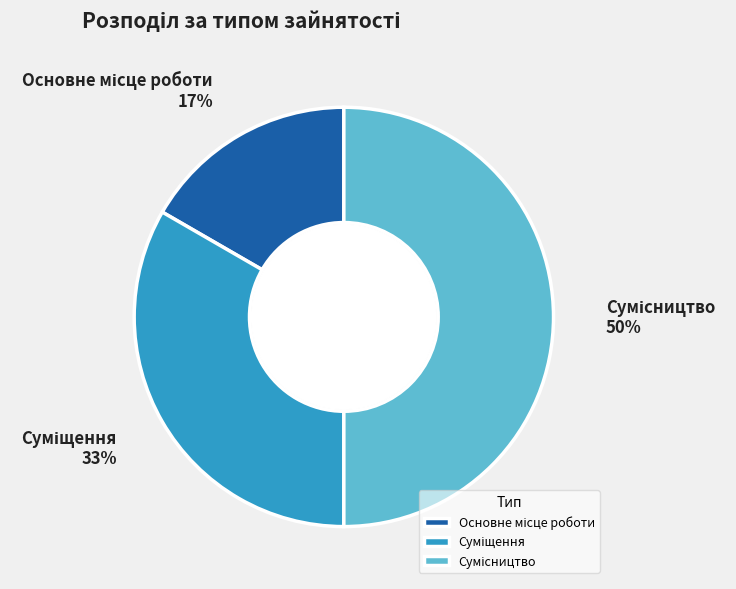

To the nearest percent, what is the difference between the largest and smallest slice percentages?

33%